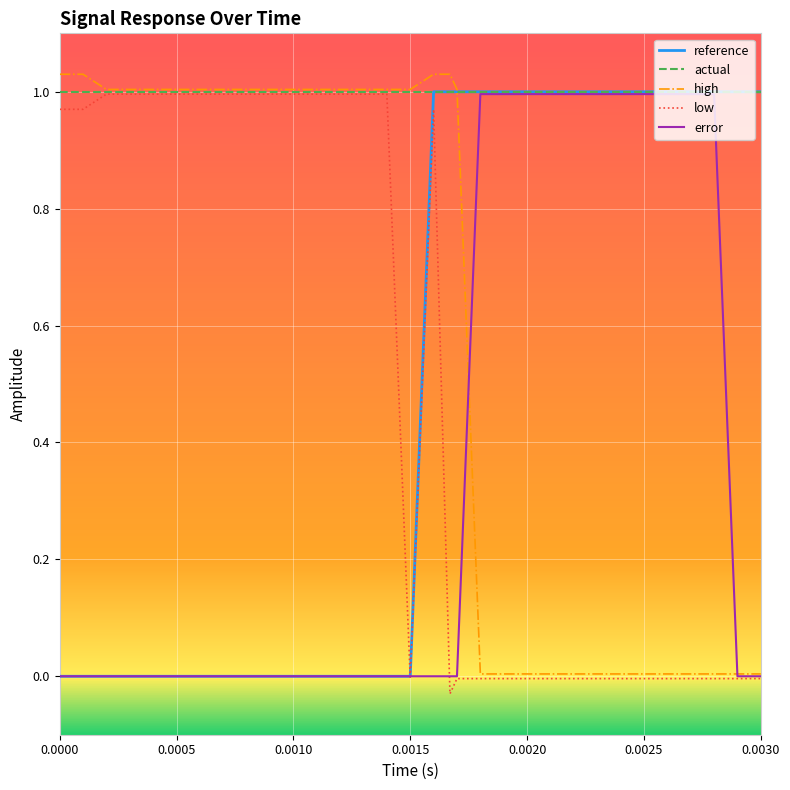

Which series has the largest total across all categories?

actual